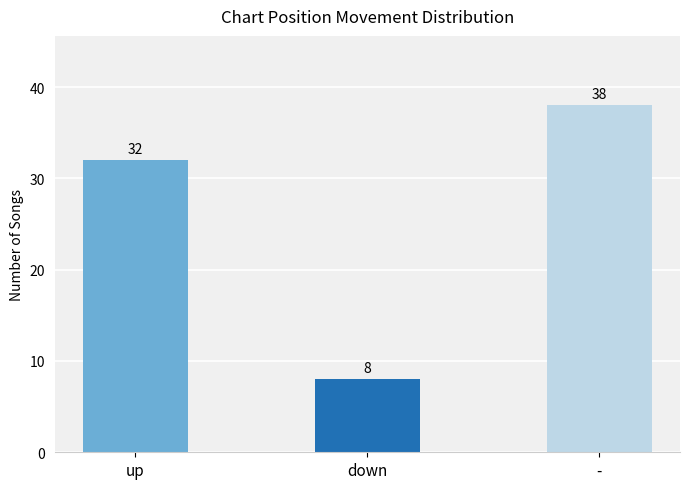

Reading left to right, list all the values displayed in this chart.

32	8	38